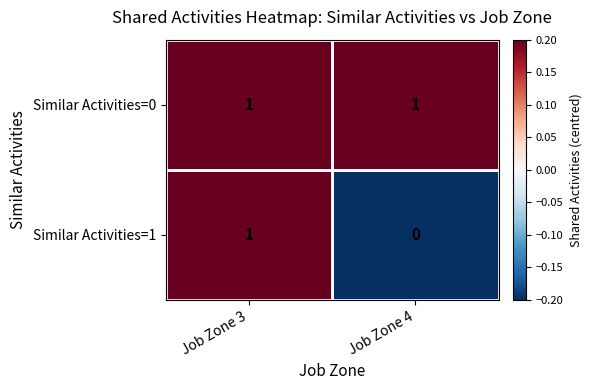

At which category does the chart reach its minimum across all series?

Job Zone 4